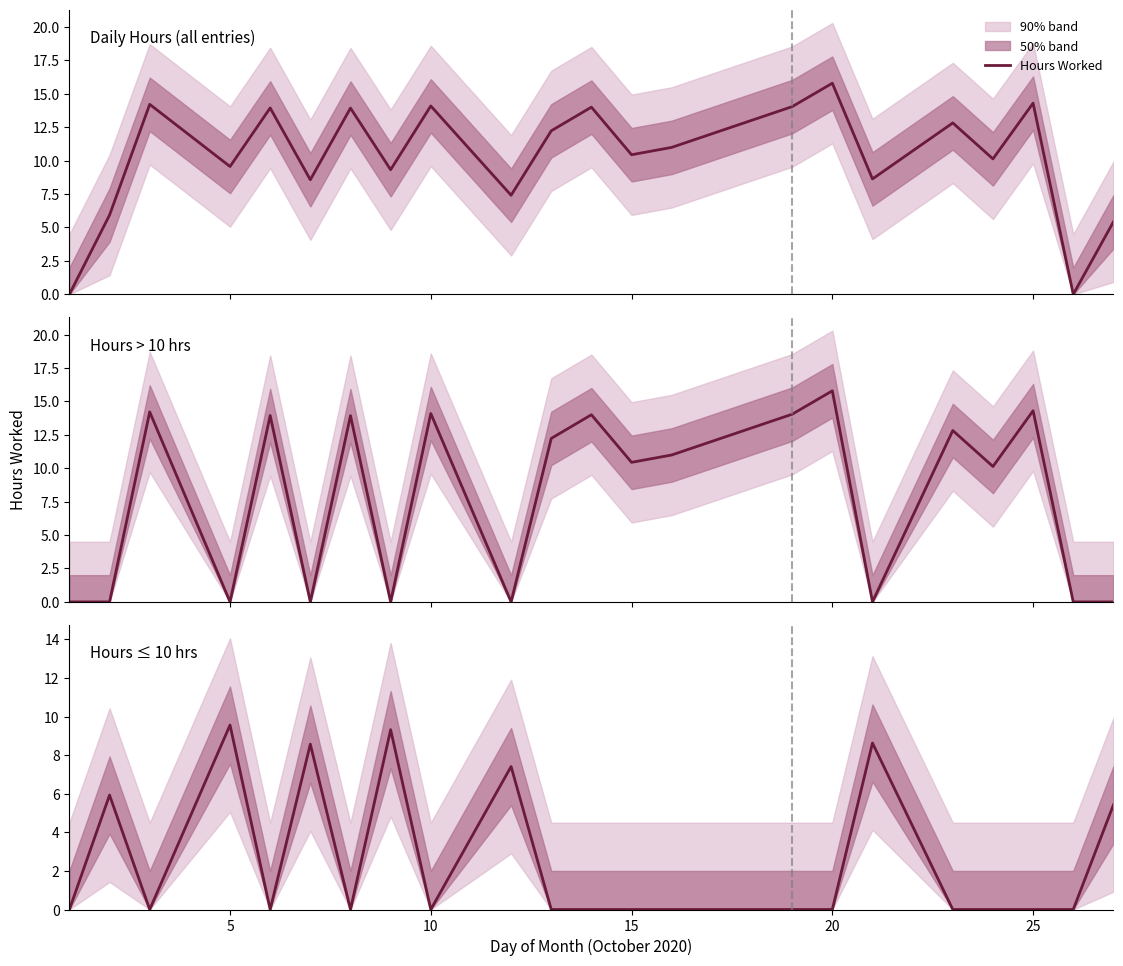

What is the sum of all values?

54.8